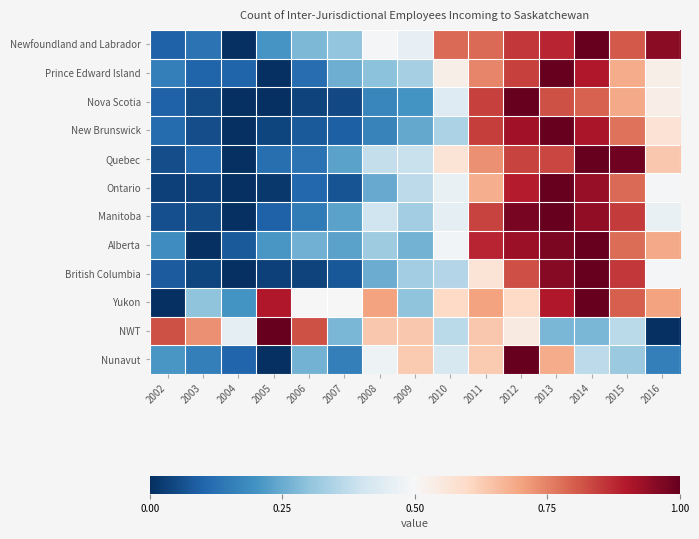

Reading left to right, extract all data points from this chart.

Newfoundland and Labrador: 2002=0.1	2003=0.1	2004=0.0	2005=0.2	2006=0.3	2007=0.3	2008=0.5	2009=0.5	2010=0.8	2011=0.8	2012=0.9	2013=0.9	2014=1.0	2015=0.8	2016=1.0
Prince Edward Island: 2002=0.2	2003=0.1	2004=0.1	2005=0.0	2006=0.1	2007=0.3	2008=0.3	2009=0.3	2010=0.5	2011=0.7	2012=0.8	2013=1.0	2014=0.9	2015=0.7	2016=0.5
Nova Scotia: 2002=0.1	2003=0.1	2004=0.0	2005=0.0	2006=0.0	2007=0.0	2008=0.2	2009=0.2	2010=0.4	2011=0.8	2012=1.0	2013=0.8	2014=0.8	2015=0.7	2016=0.5
New Brunswick: 2002=0.1	2003=0.1	2004=0.0	2005=0.0	2006=0.1	2007=0.1	2008=0.2	2009=0.2	2010=0.3	2011=0.8	2012=0.9	2013=1.0	2014=0.9	2015=0.8	2016=0.6
Quebec: 2002=0.1	2003=0.1	2004=0.0	2005=0.1	2006=0.1	2007=0.2	2008=0.4	2009=0.4	2010=0.6	2011=0.7	2012=0.8	2013=0.8	2014=1.0	2015=1.0	2016=0.6
Ontario: 2002=0.0	2003=0.0	2004=0.0	2005=0.0	2006=0.1	2007=0.1	2008=0.2	2009=0.4	2010=0.5	2011=0.7	2012=0.9	2013=1.0	2014=0.9	2015=0.8	2016=0.5
Manitoba: 2002=0.1	2003=0.1	2004=0.0	2005=0.1	2006=0.1	2007=0.2	2008=0.4	2009=0.3	2010=0.5	2011=0.8	2012=1.0	2013=1.0	2014=0.9	2015=0.8	2016=0.5
Alberta: 2002=0.2	2003=0.0	2004=0.1	2005=0.2	2006=0.3	2007=0.2	2008=0.3	2009=0.3	2010=0.5	2011=0.9	2012=0.9	2013=1.0	2014=1.0	2015=0.8	2016=0.7
British Columbia: 2002=0.1	2003=0.0	2004=0.0	2005=0.0	2006=0.0	2007=0.1	2008=0.3	2009=0.3	2010=0.4	2011=0.6	2012=0.8	2013=1.0	2014=1.0	2015=0.9	2016=0.5
Yukon: 2002=0.0	2003=0.3	2004=0.2	2005=0.9	2006=0.5	2007=0.5	2008=0.7	2009=0.3	2010=0.6	2011=0.7	2012=0.6	2013=0.9	2014=1.0	2015=0.8	2016=0.7
NWT: 2002=0.8	2003=0.7	2004=0.5	2005=1.0	2006=0.8	2007=0.3	2008=0.6	2009=0.6	2010=0.4	2011=0.6	2012=0.5	2013=0.3	2014=0.3	2015=0.4	2016=0.0
Nunavut: 2002=0.2	2003=0.2	2004=0.1	2005=0.0	2006=0.3	2007=0.2	2008=0.5	2009=0.6	2010=0.4	2011=0.6	2012=1.0	2013=0.7	2014=0.4	2015=0.3	2016=0.2